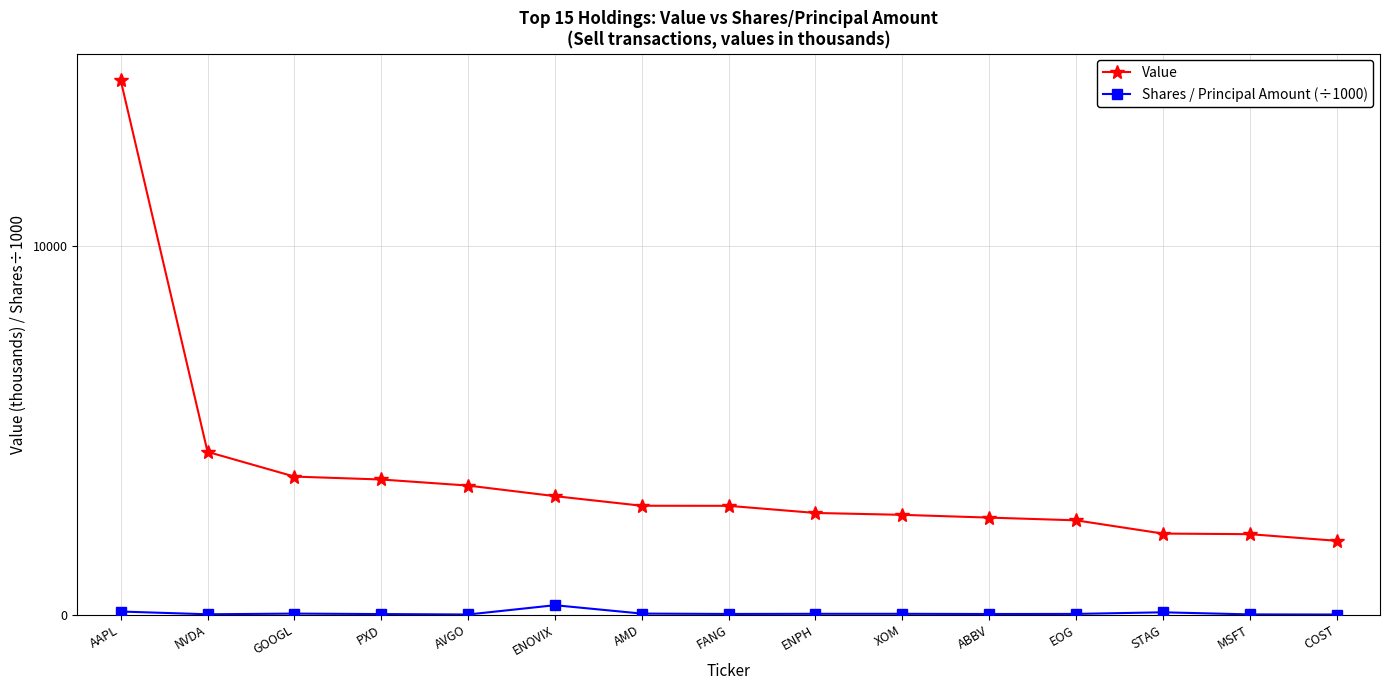

True or false: Value has a value of 1550.6 at AMD.

False